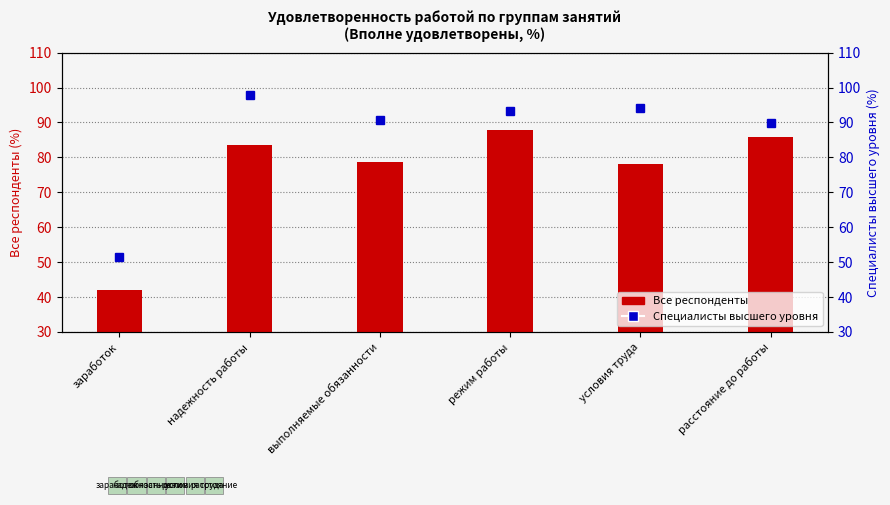

Reading left to right, extract all data points from this chart.

Все респонденты: заработок=42.0	надежность работы=83.4	выполняемые обязанности=78.7	режим работы=87.9	условия труда=78.2	расстояние до работы=85.8
Специалисты высшего уровня: заработок=51.5	надежность работы=97.8	выполняемые обязанности=90.6	режим работы=93.4	условия труда=94.2	расстояние до работы=89.7